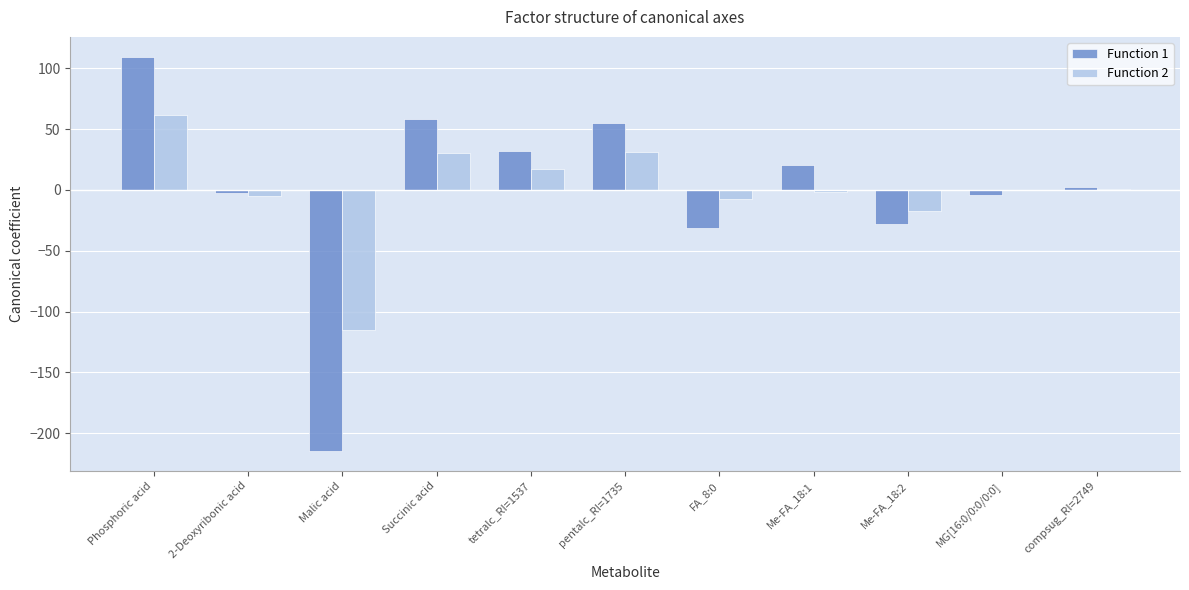

Is it true that Function 1 equals -4.3 at MG[16:0/0:0/0:0]?

True